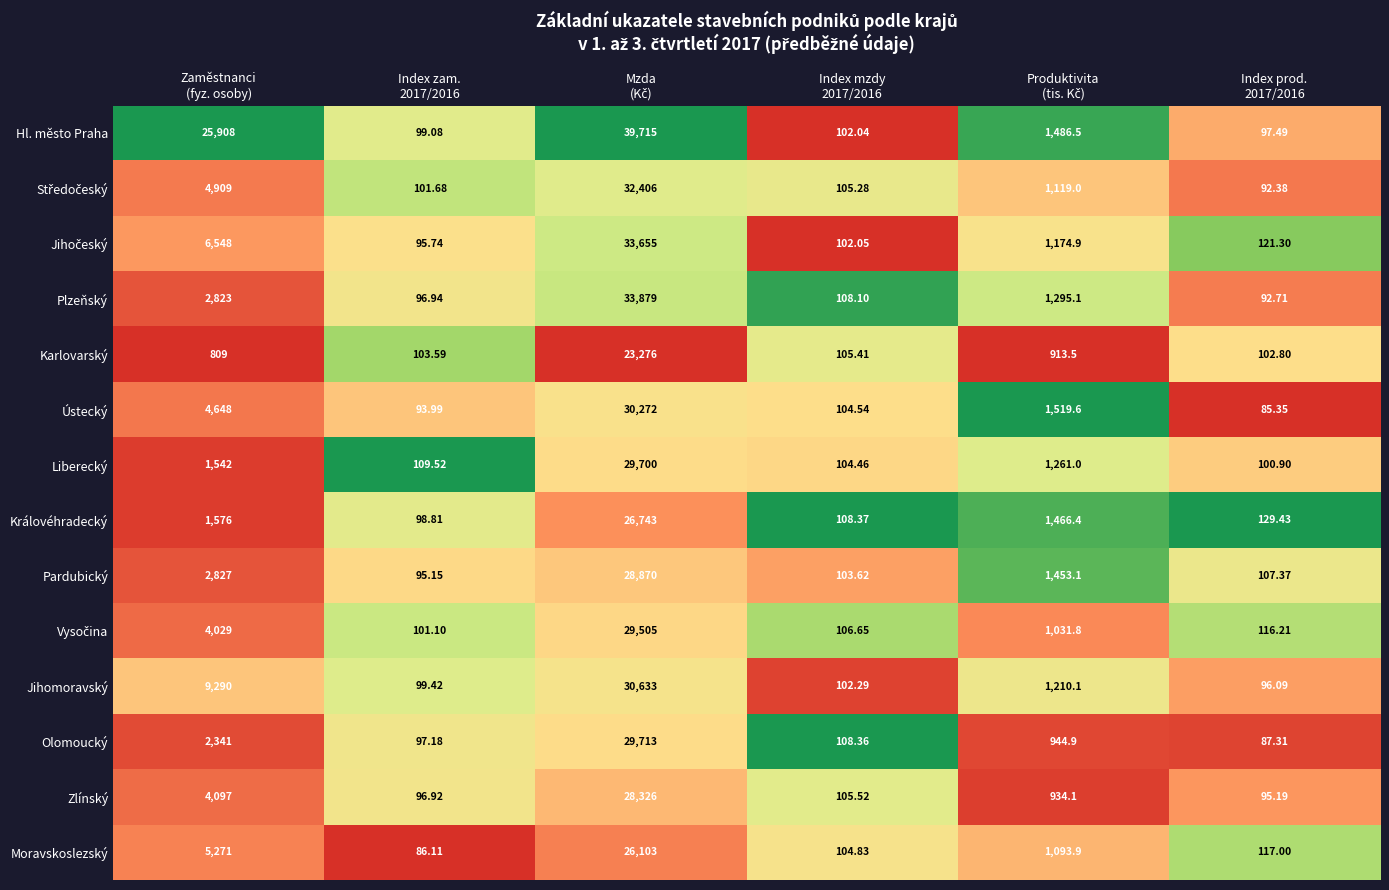

Which series has the widest spread of values?

Hl. město Praha